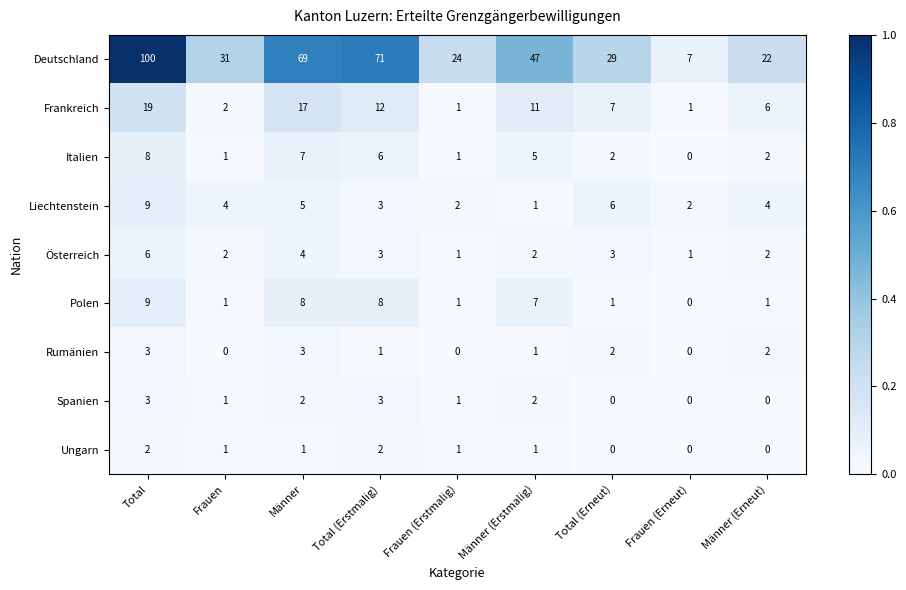

Which series has the largest total across all categories?

Deutschland